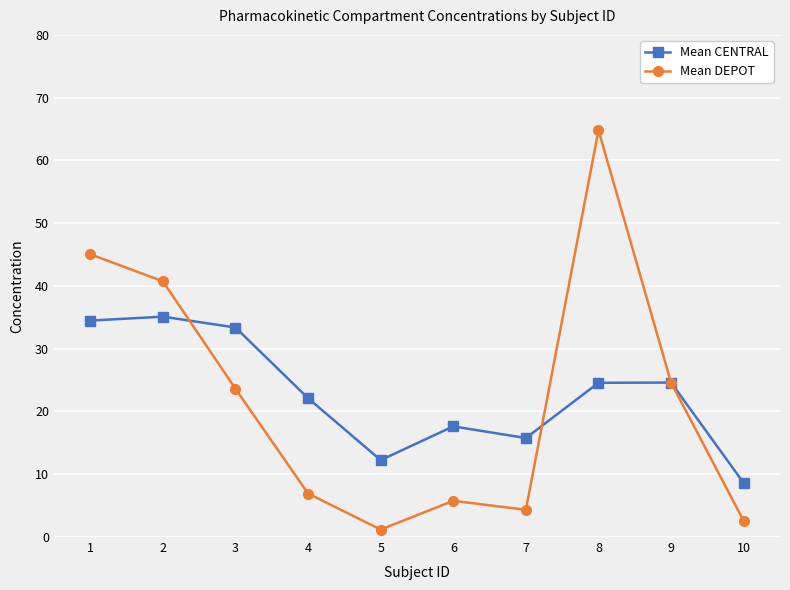

At which category does the chart reach its minimum across all series?

5